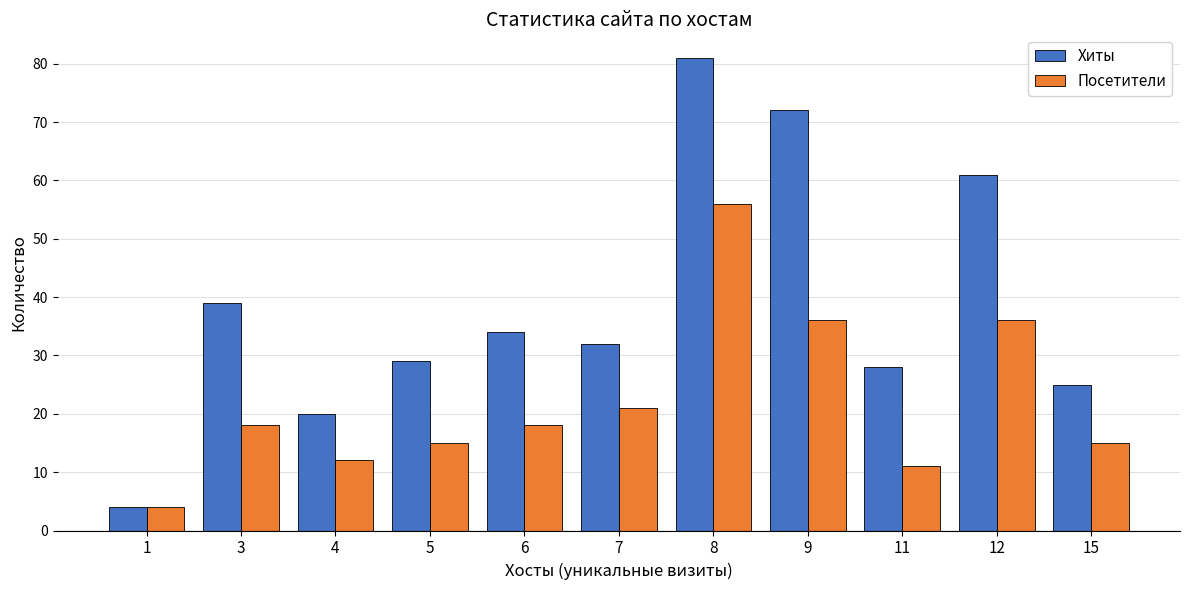

At which label does Посетители reach its peak?

8